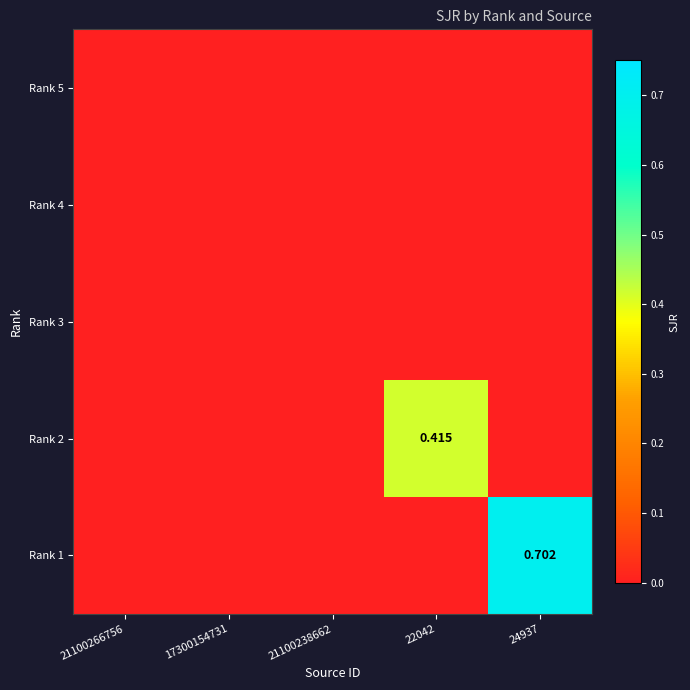

How many series are shown in this chart?

5